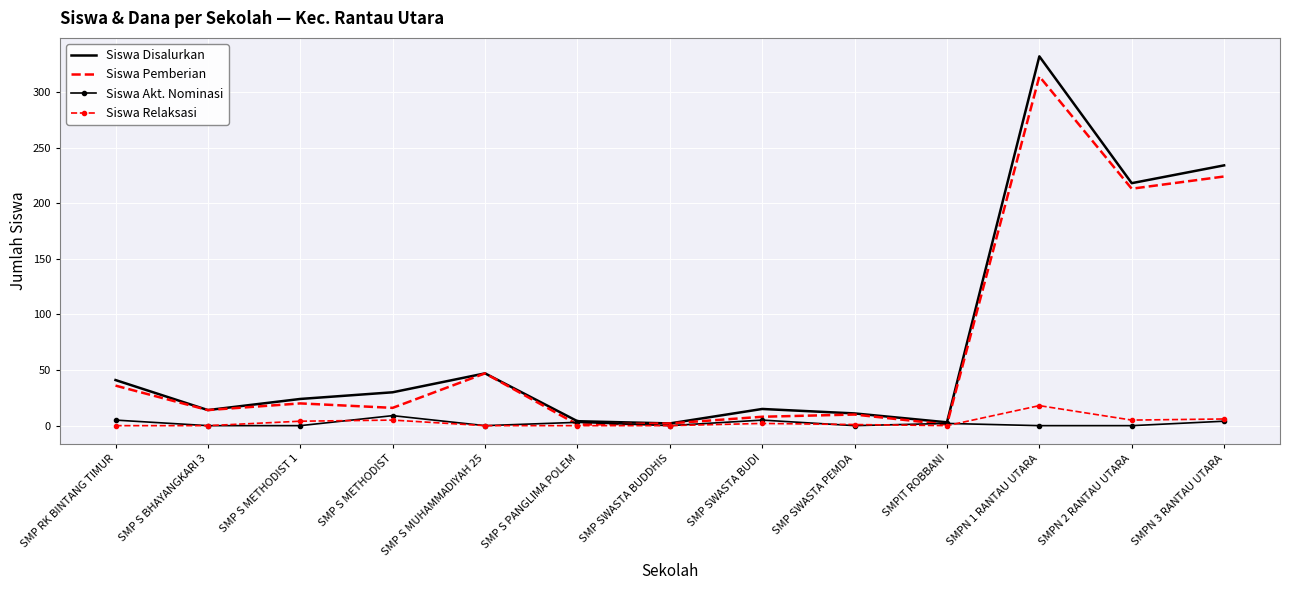

How many interior local peaks does the Siswa Pemberian series have?

4